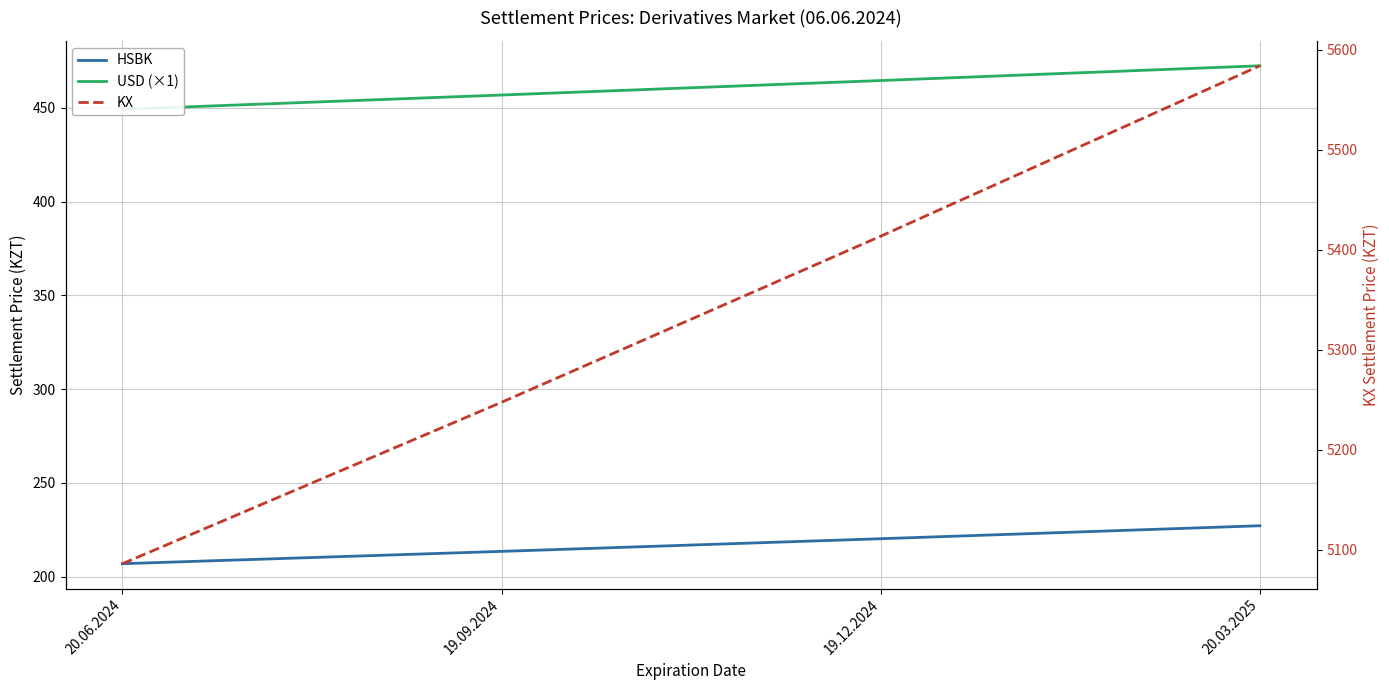

True or false: USD (×1) has more than 2 points higher than both neighbors.

False